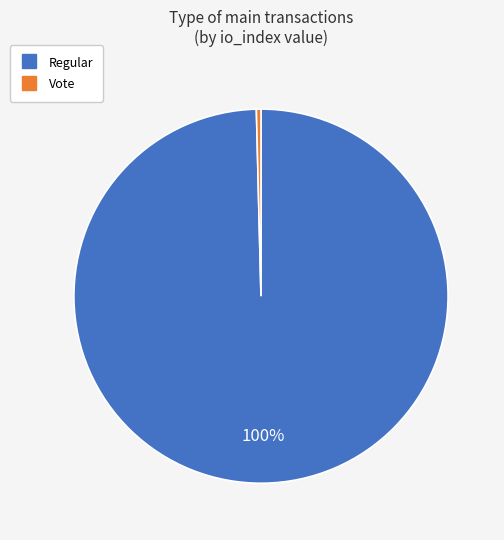

To the nearest percent, what is the average slice percentage?

50%